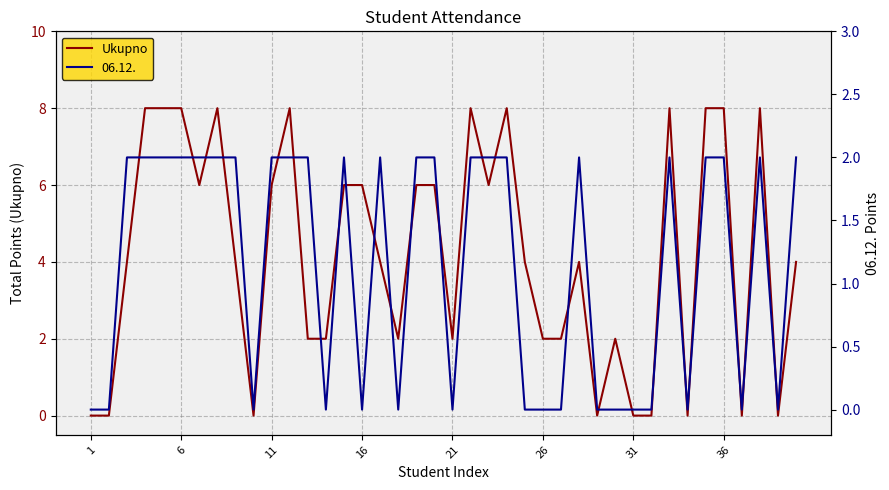

What is the maximum value for Ukupno?

8